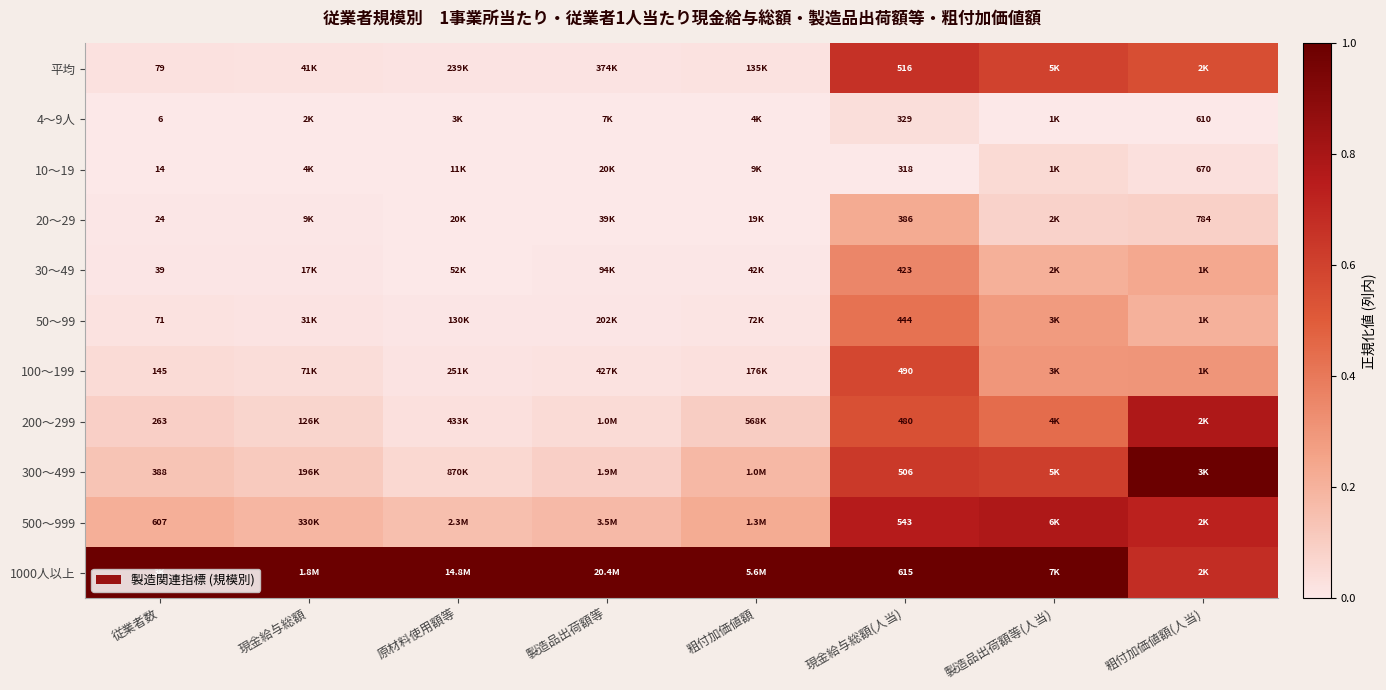

How many distinct data groups are displayed?

11